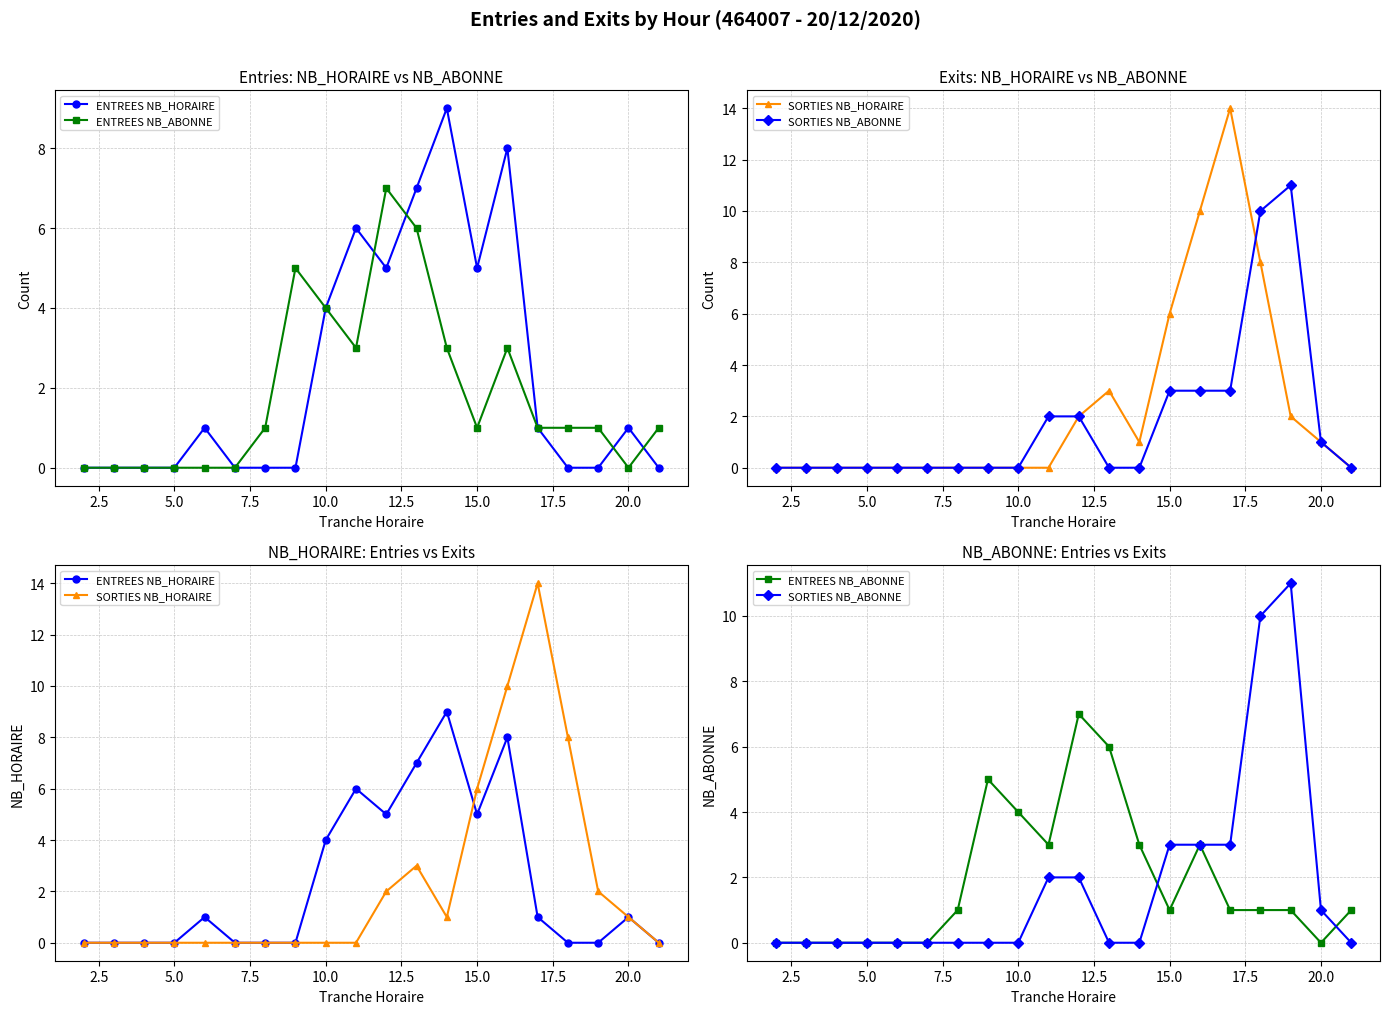

What is the difference between the second highest and minimum values in the ENTREES NB_HORAIRE series?

8